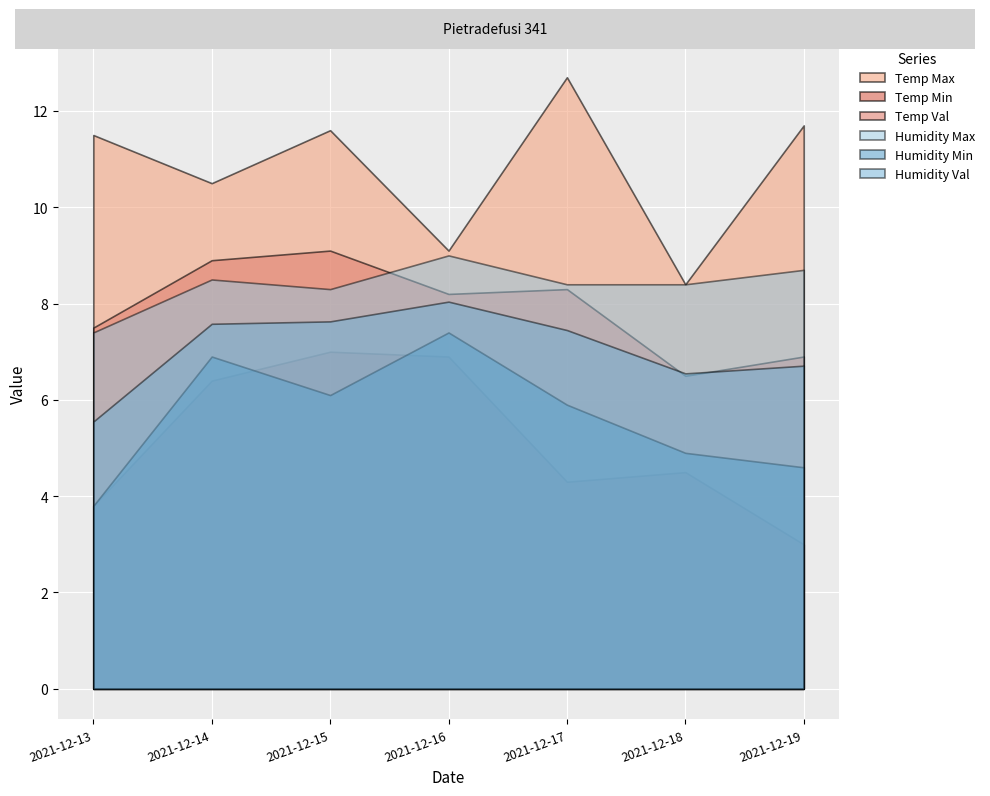

Read the Temp Val value at 2021-12-16.

8.2